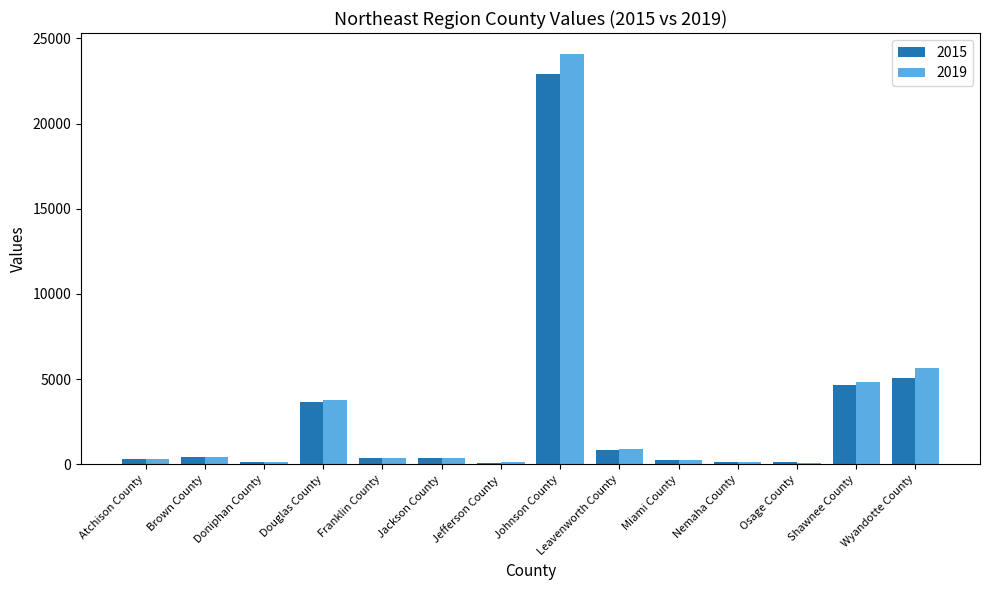

List the series in order of their peak value, lowest first.

2015, 2019